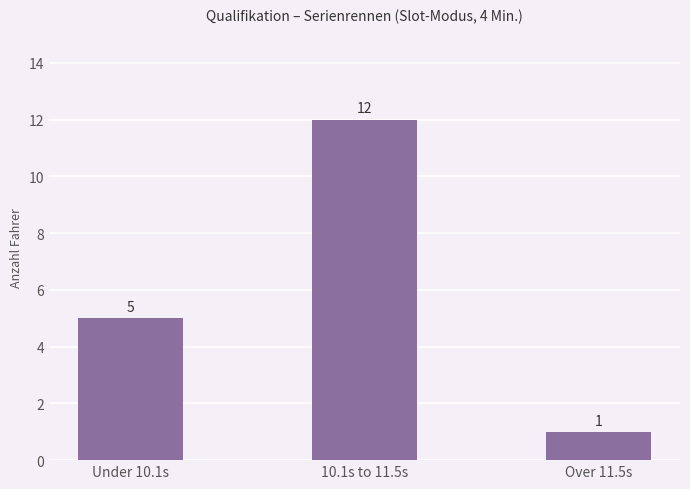

What is the change in value from Under 10.1s to 10.1s to 11.5s?

+7